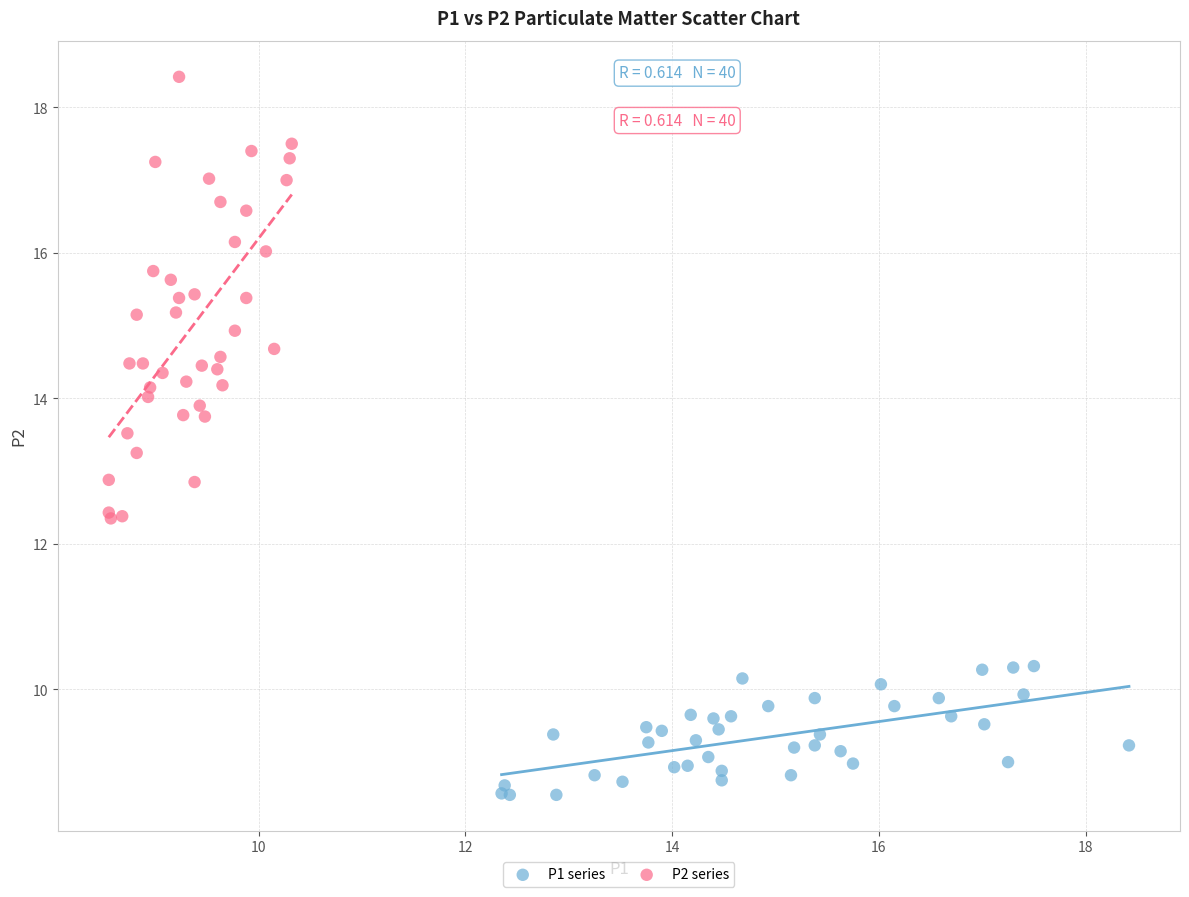

Which series contains the lowest Y value?

P1 series